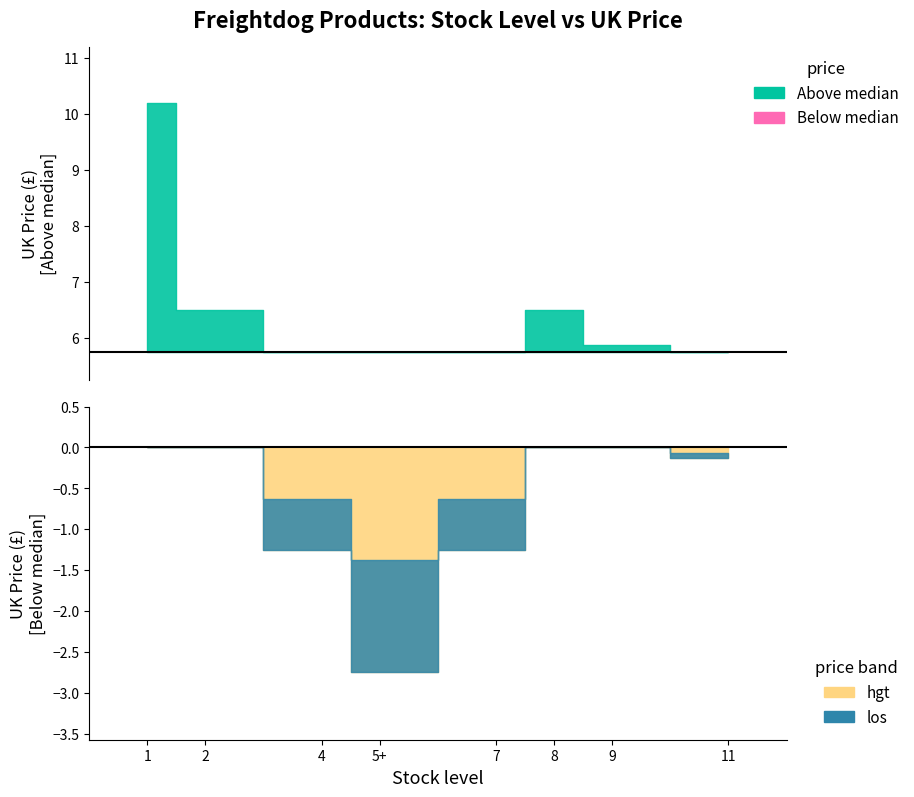

Where is the first local minimum?

5+